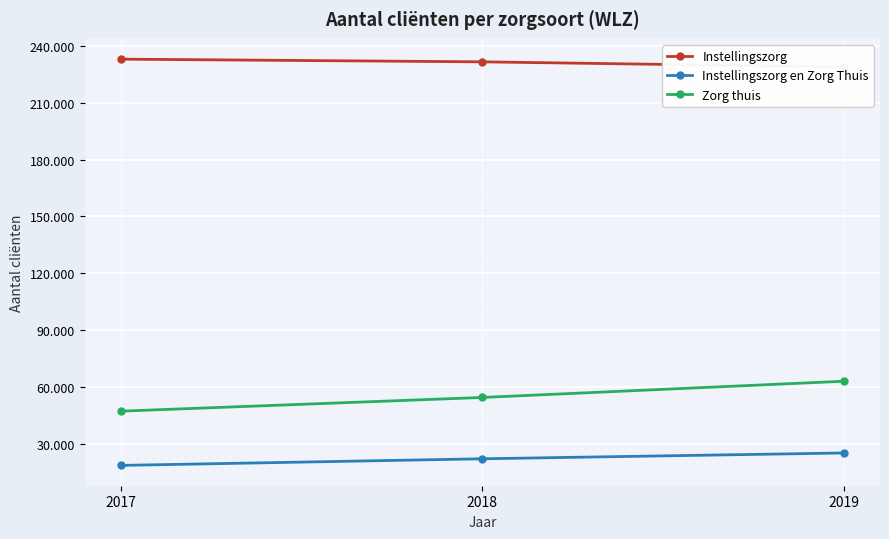

Reading left to right, list all the values displayed in this chart.

Instellingszorg: 2017=232984	2018=231564	2019=228880
Instellingszorg en Zorg Thuis: 2017=18551	2018=22049	2019=25124
Zorg thuis: 2017=47185	2018=54419	2019=62986